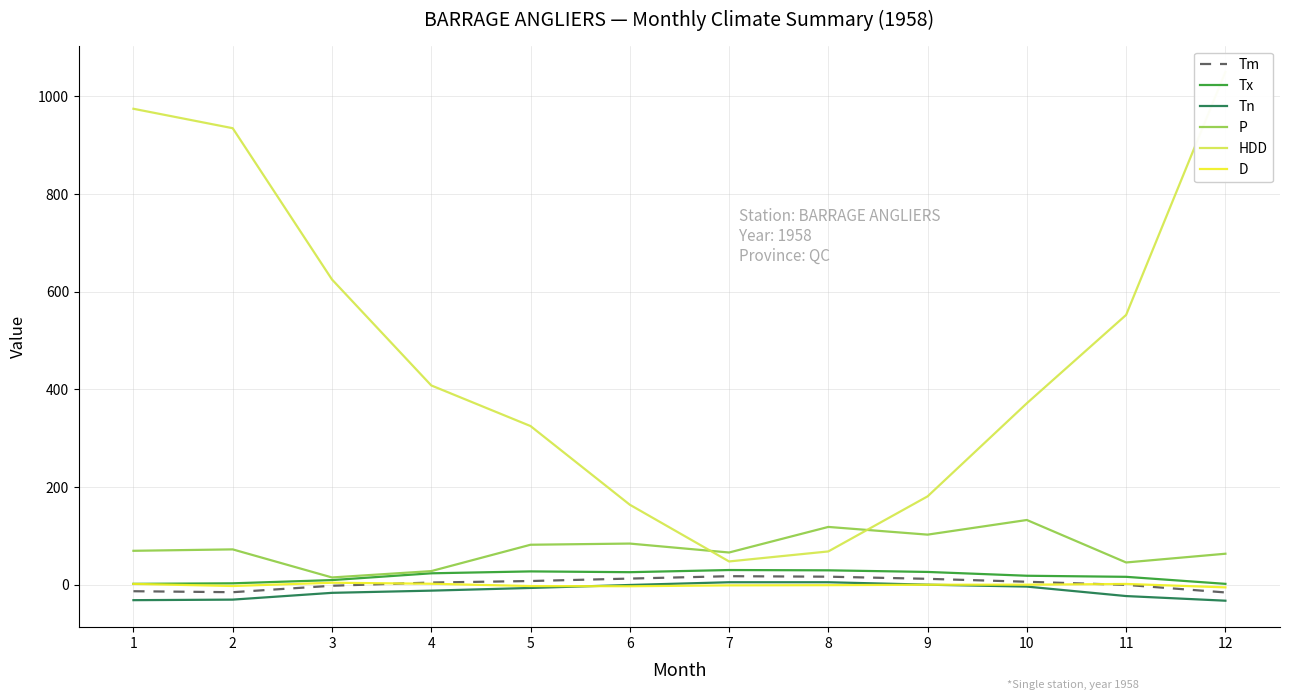

What is the maximum value shown in the chart?

1050.0